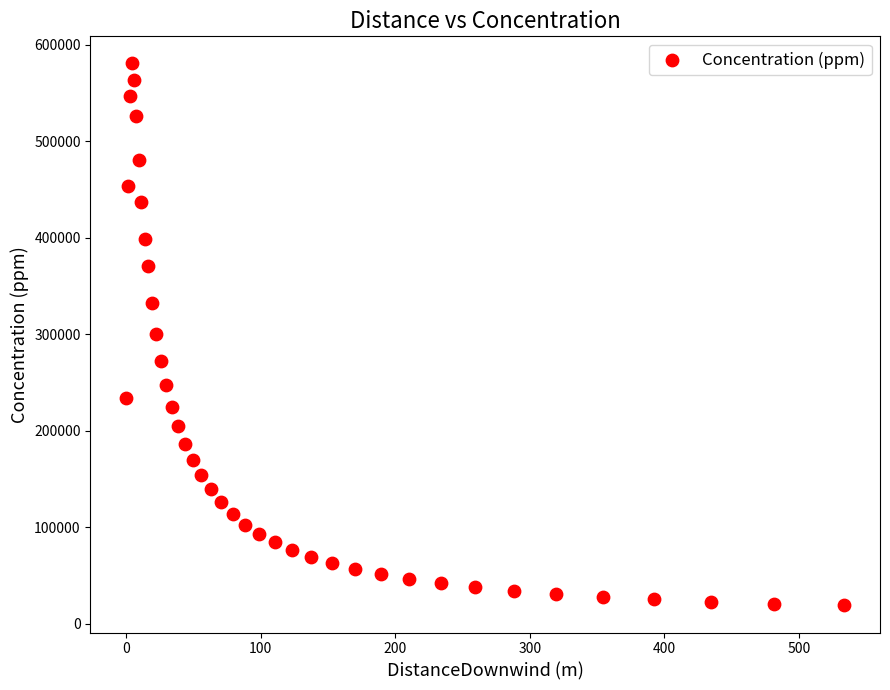

What is the range of Y values (max minus min)?

561809.4